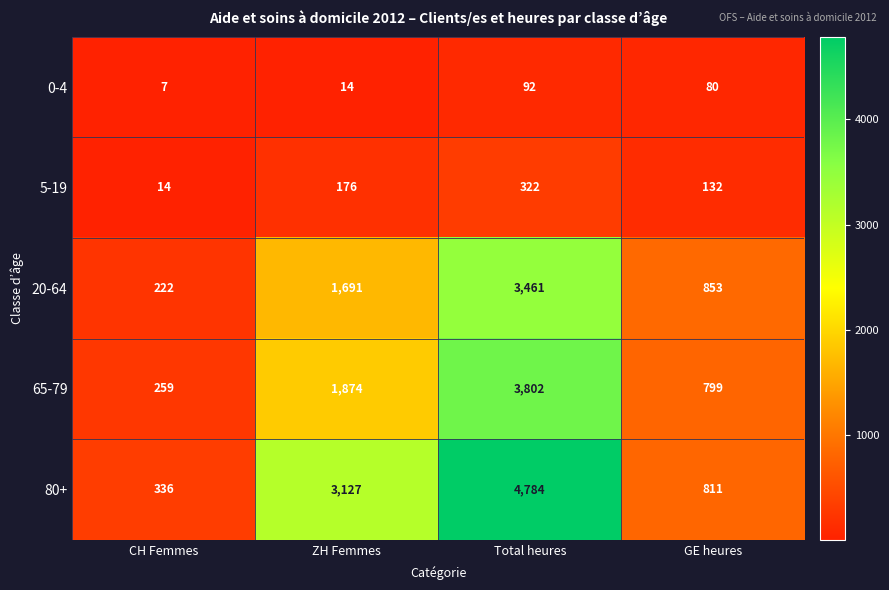

At which label is 0-4 closest to 49?

GE heures